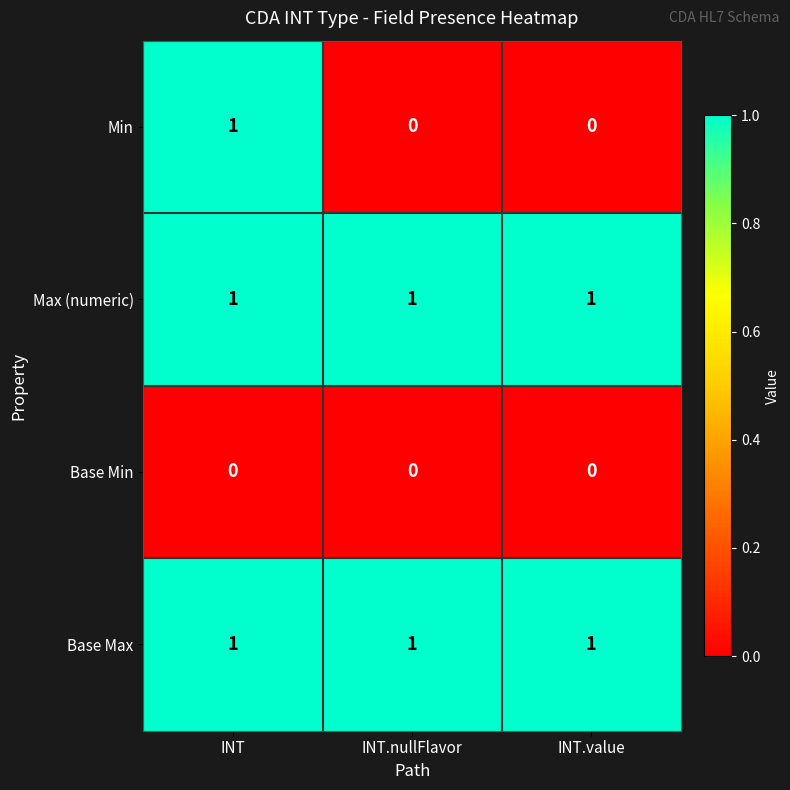

At how many categories does at least one series exceed 0?

3